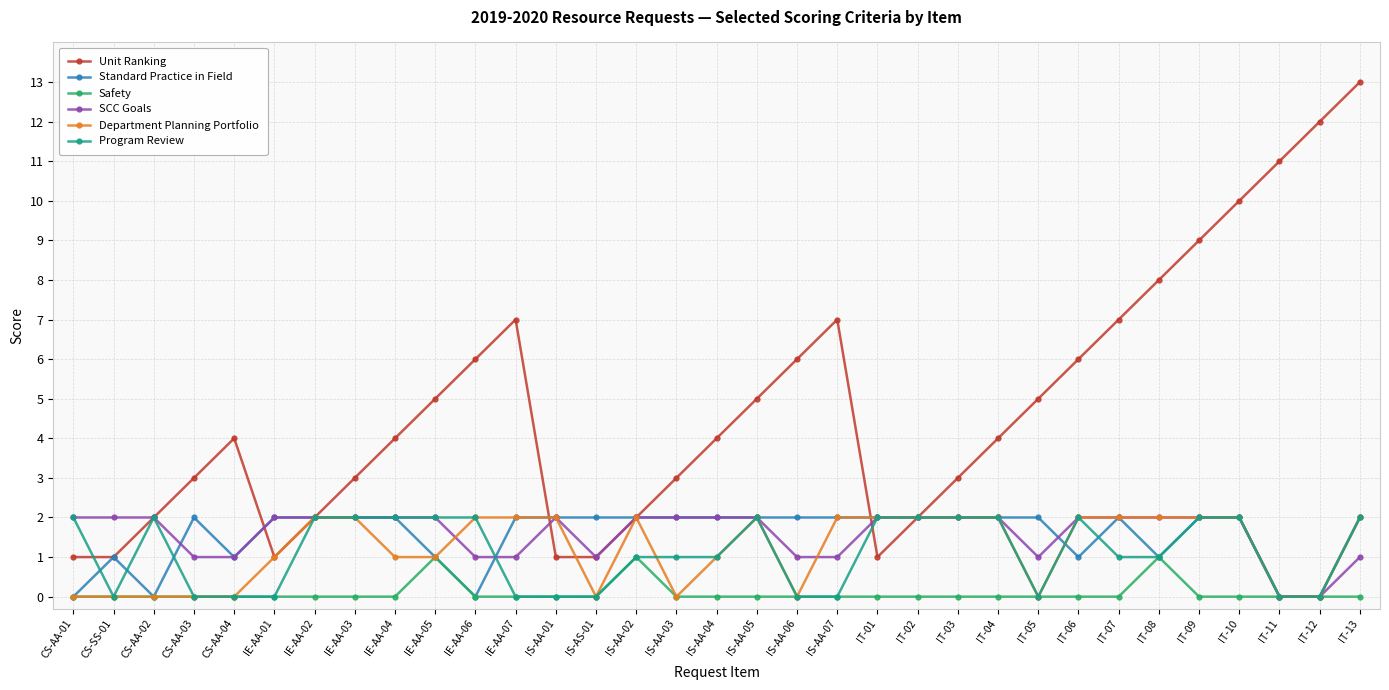

What is the sum of the SCC Goals values at IT-05 and CS-SS-01?

3